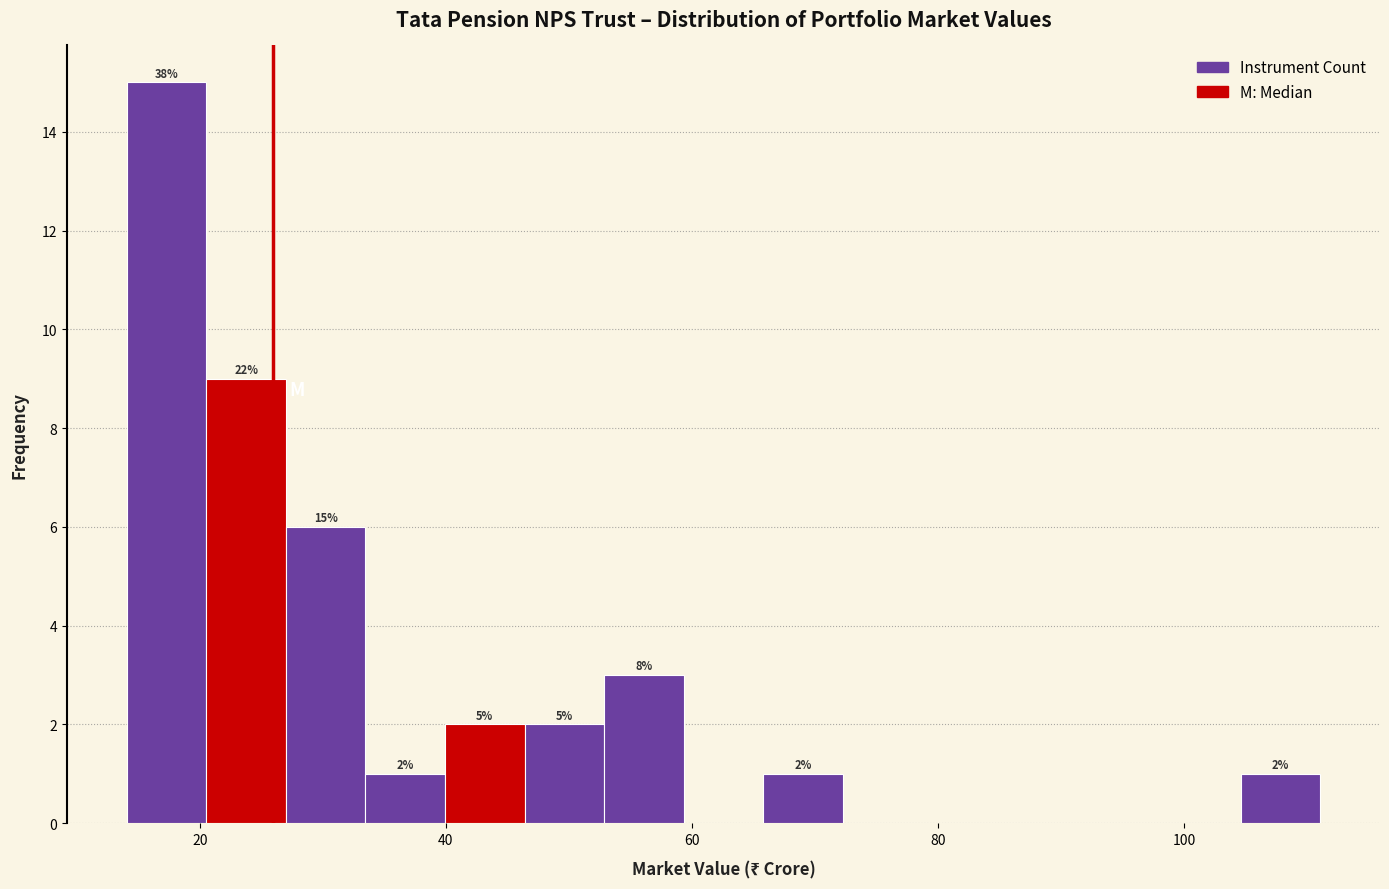

Around what value on the x-axis is the tallest bar? Give the approximate position of its centre, as read against the axis.

18